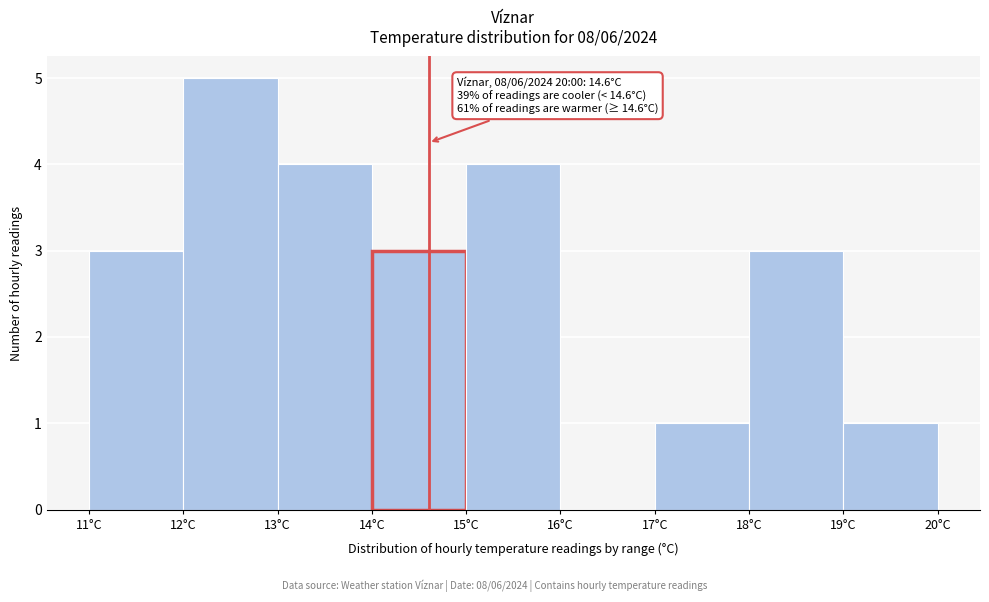

Which range on the x-axis has the tallest bar?

12 to 13